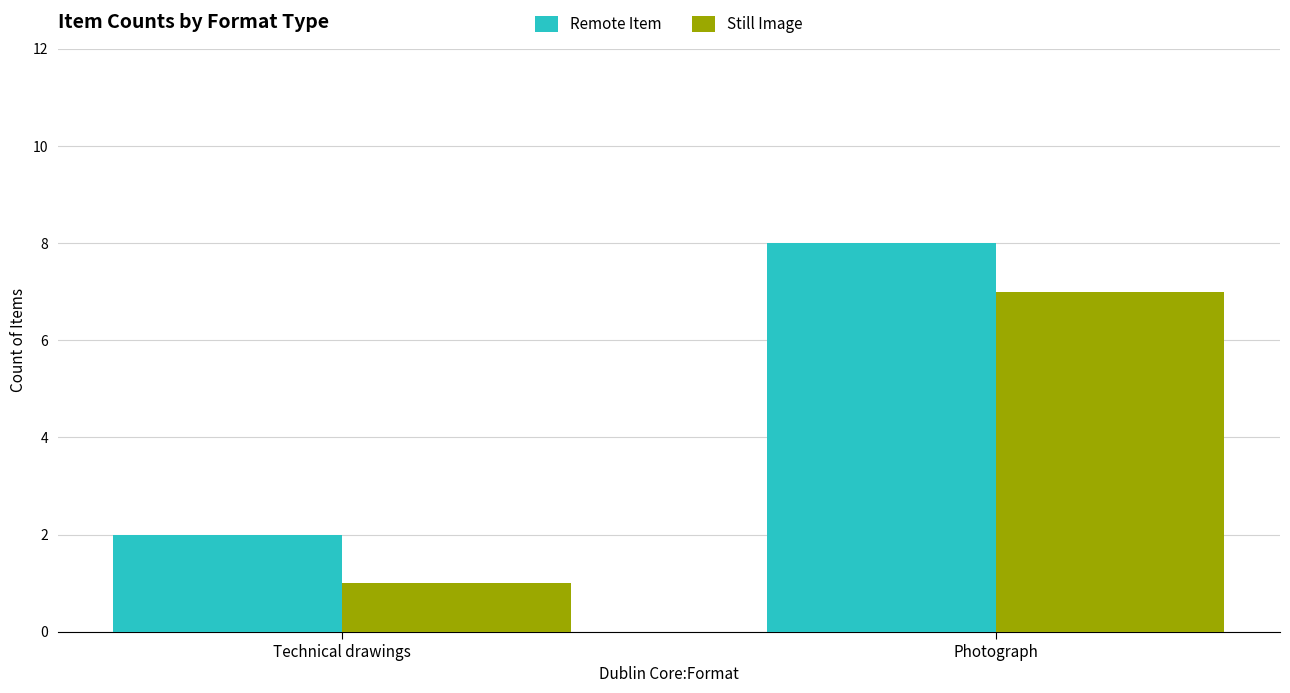

What are all the series names shown in the legend?

Remote Item, Still Image